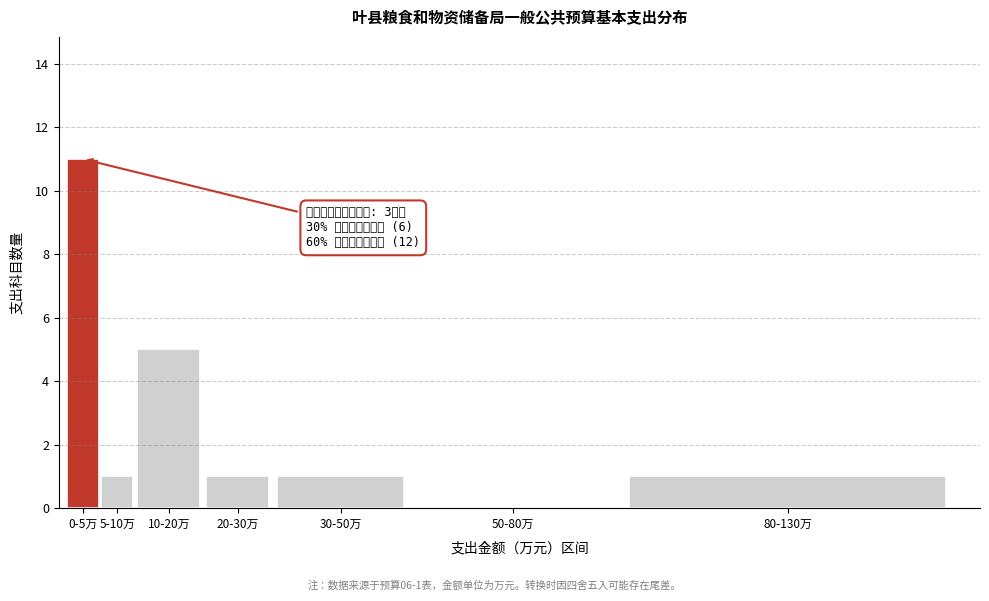

Reading left to right, list all the values displayed in this chart.

0-5万=11	5-10万=1	10-20万=5	20-30万=1	30-50万=1	50-80万=0	80-130万=1